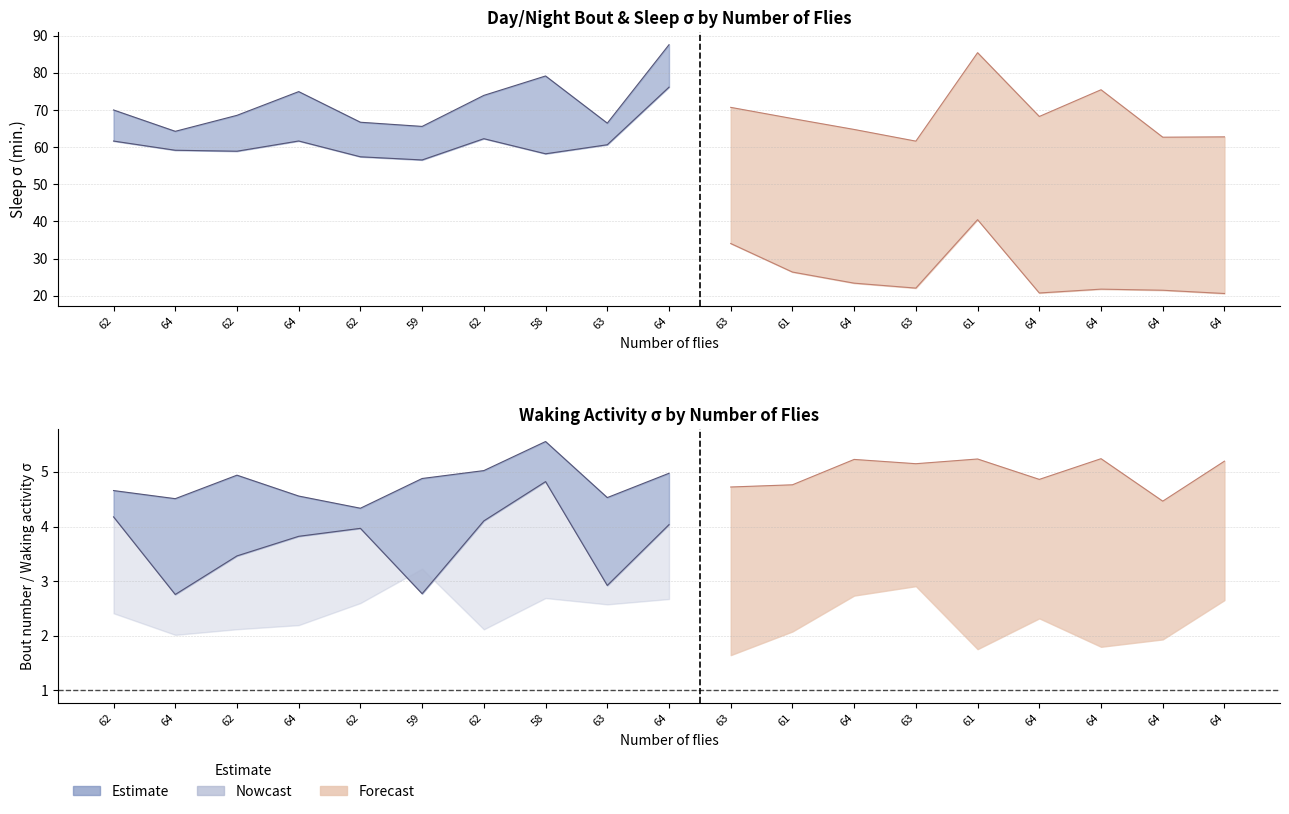

What is the value of the 24-hour sleep σ (min.) point at the 17th from the left?

75.5